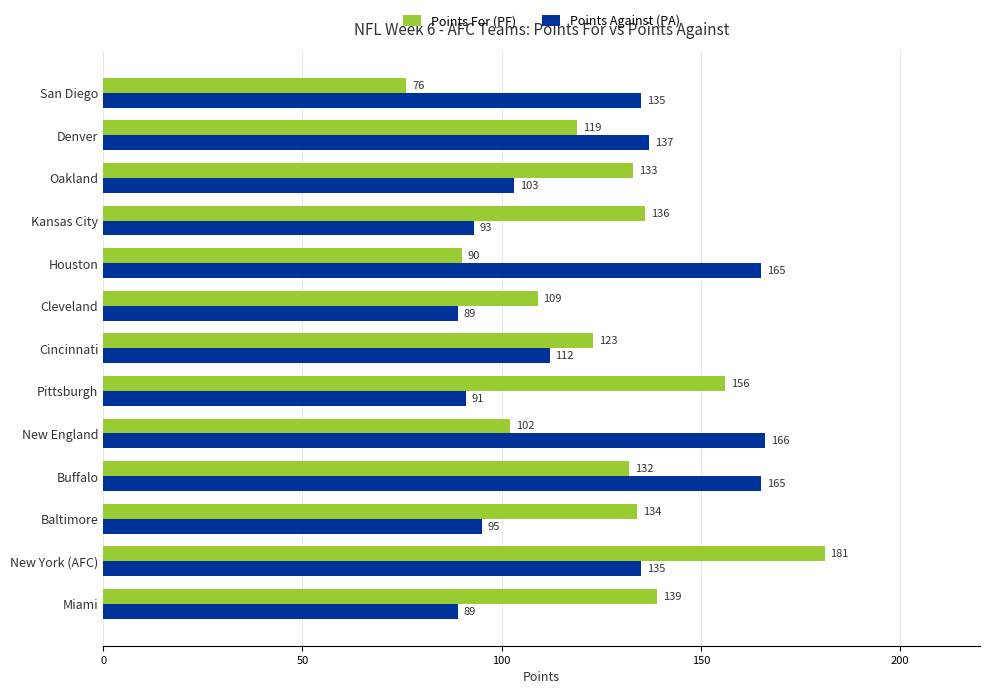

How many categories are shown in the chart?

13